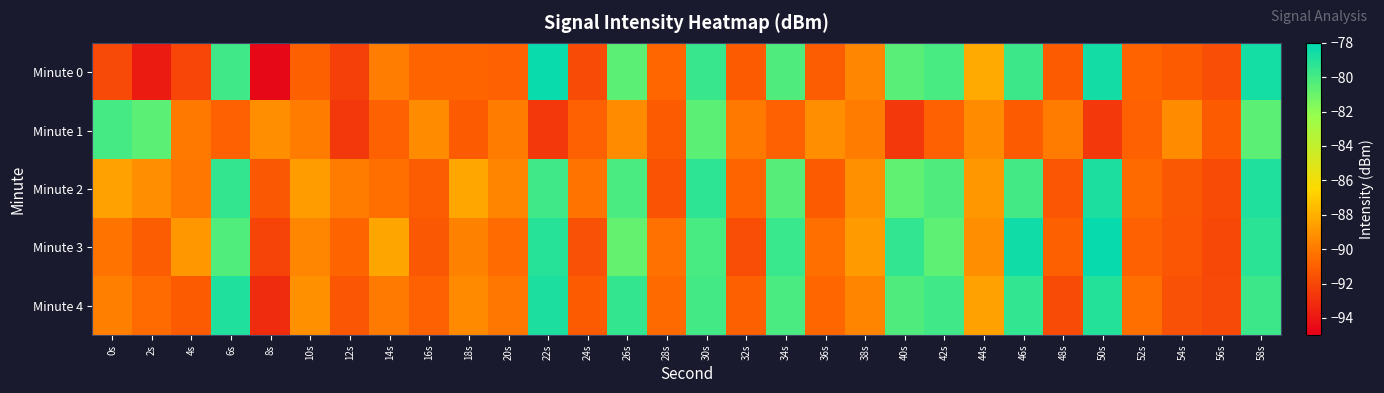

Between 24s and 16s, which is larger?

16s